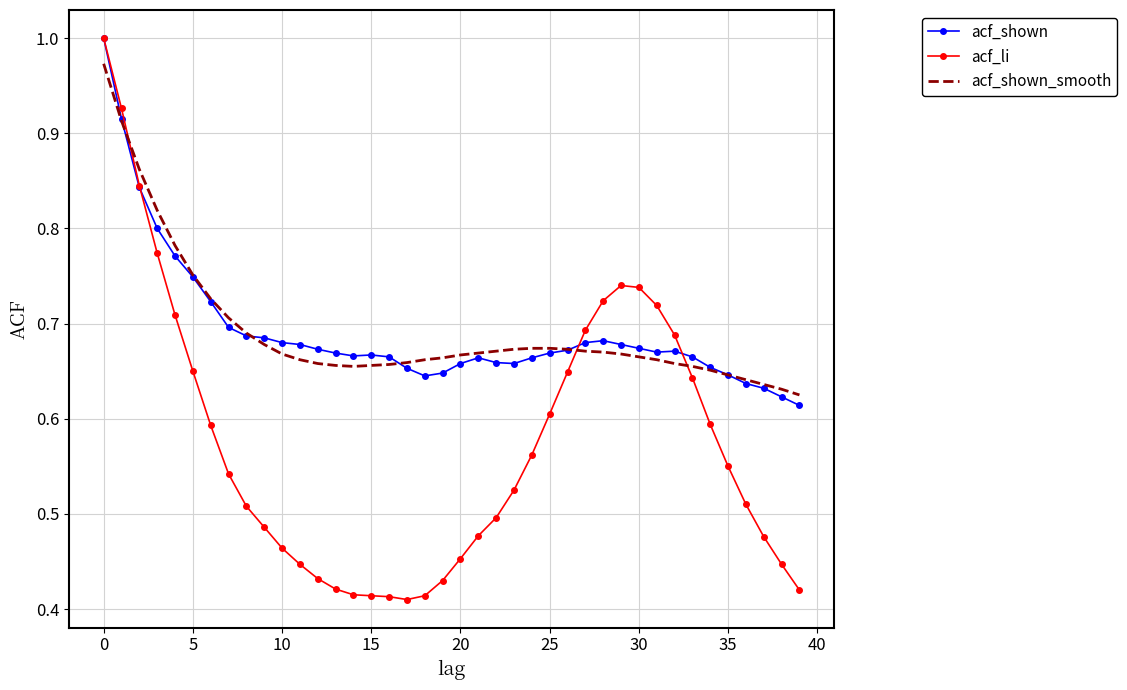

Which series has the largest range (max minus min)?

acf_li